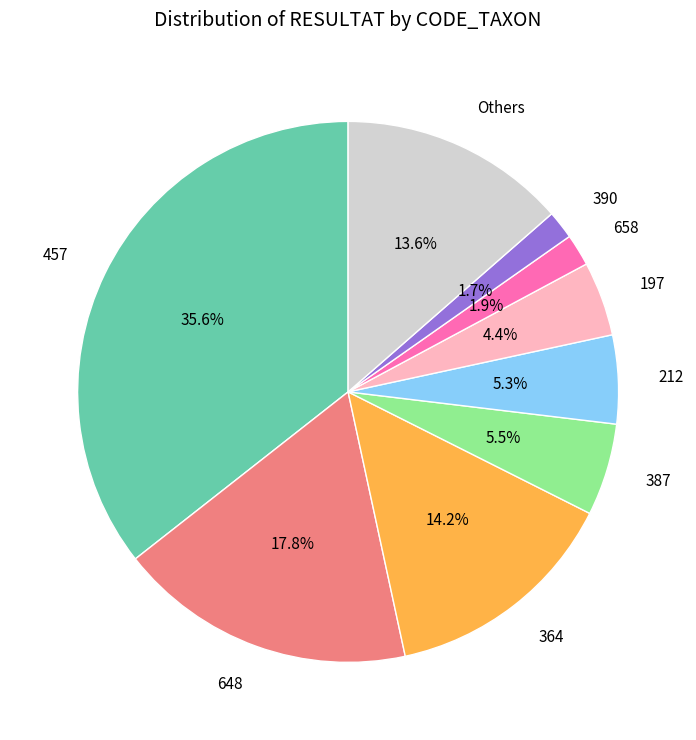

Approximately how many times larger is the value at Others compared to 364?

1.0